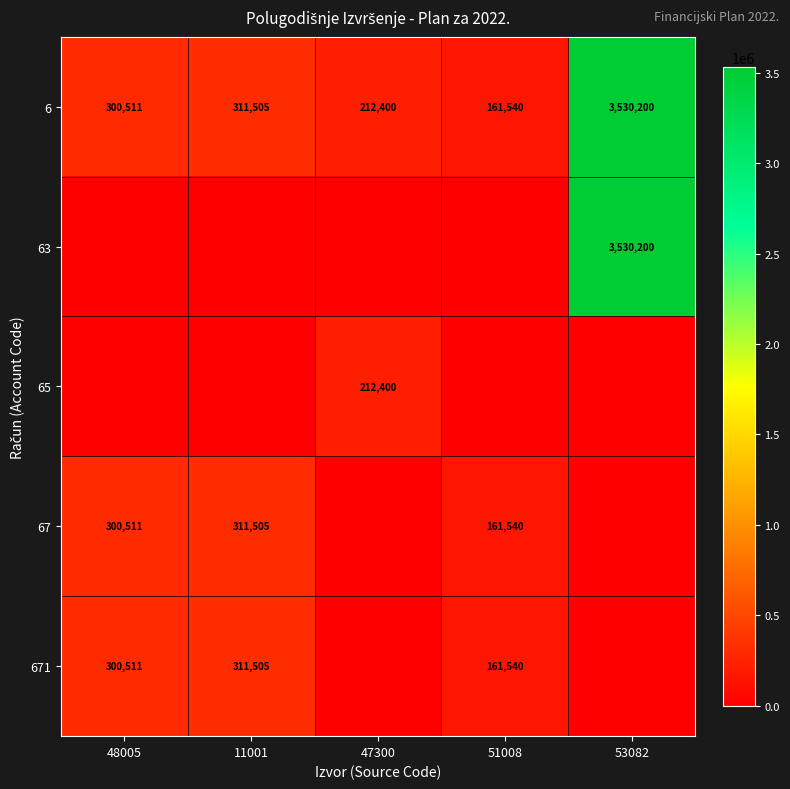

What is the difference between the 671 values at 11001 and 48005?

10994